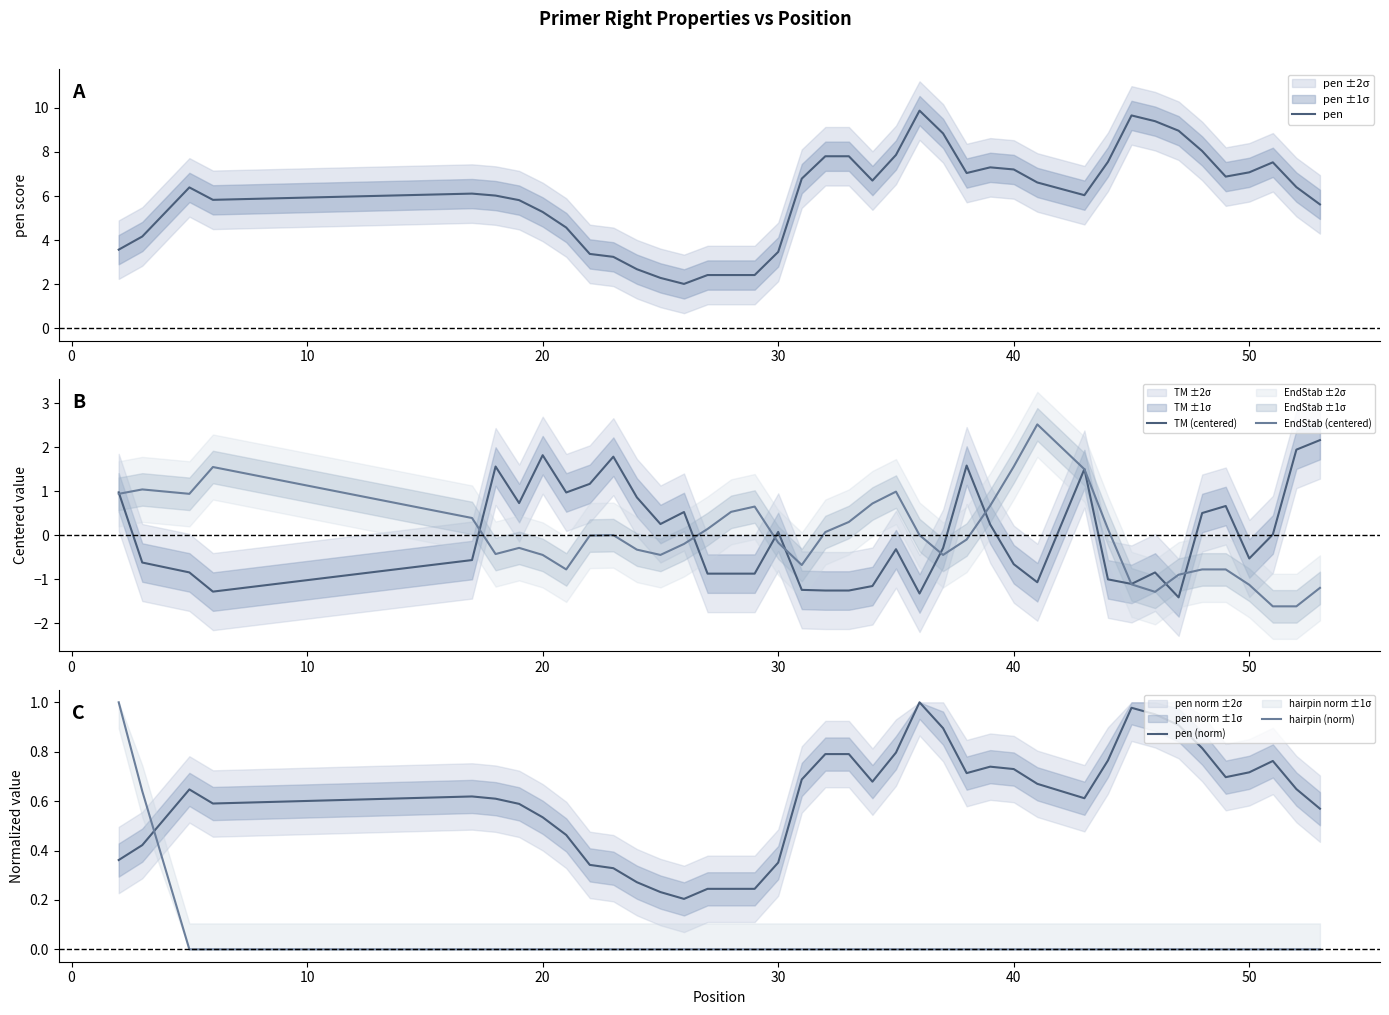

True or false: EndStab (centered) has a value of -0.2 at 33.

False